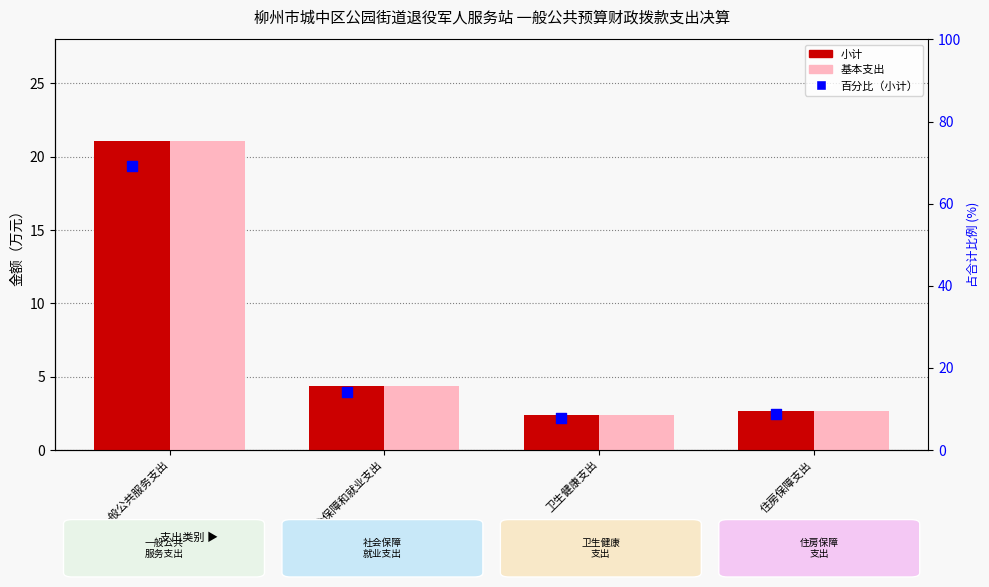

Is the value of 小计 at 一般公共服务支出 greater than the value of 百分比（小计） at 卫生健康支出?

Yes